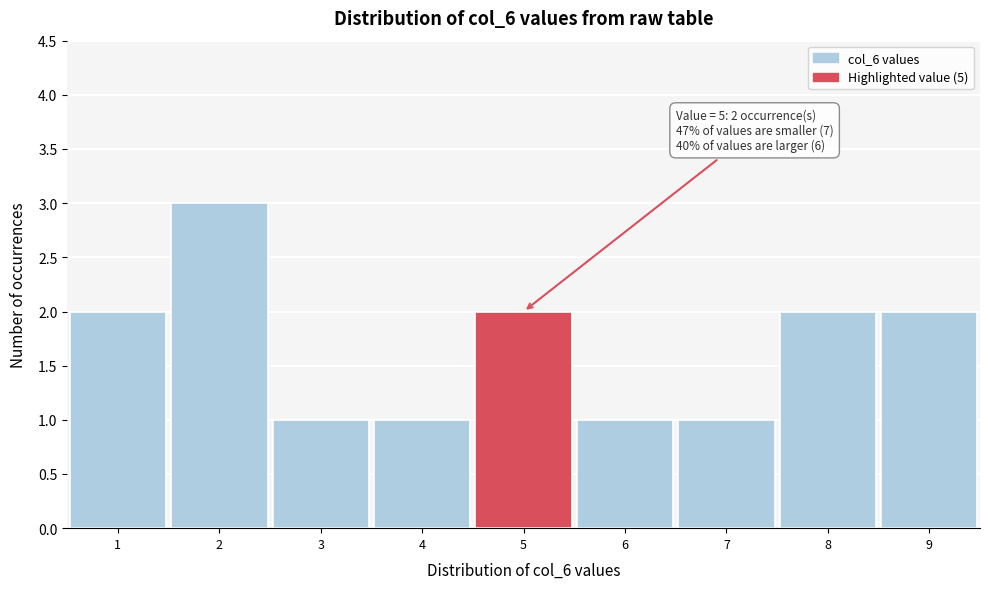

Over which range of the x-axis is the bar tallest?

1.5 to 2.5